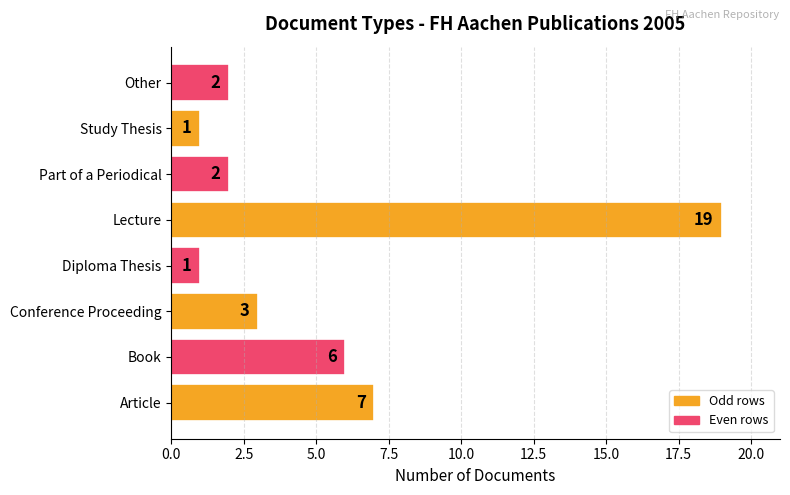

What is the maximum value shown in the chart?

19